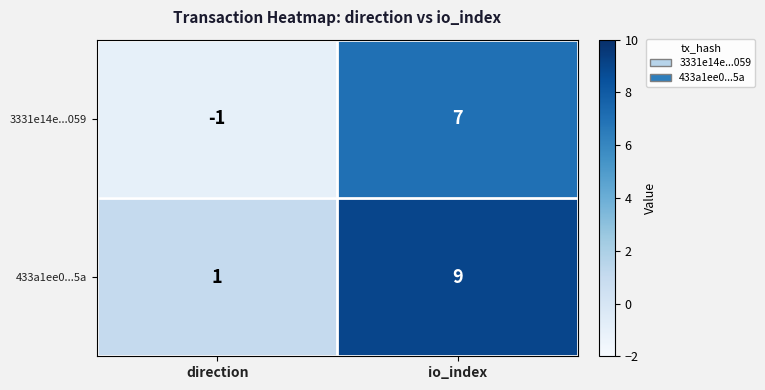

Reading right to left, what are all the values shown in this chart?

3331e14e...059: 7	-1
433a1ee0...5a: 9	1